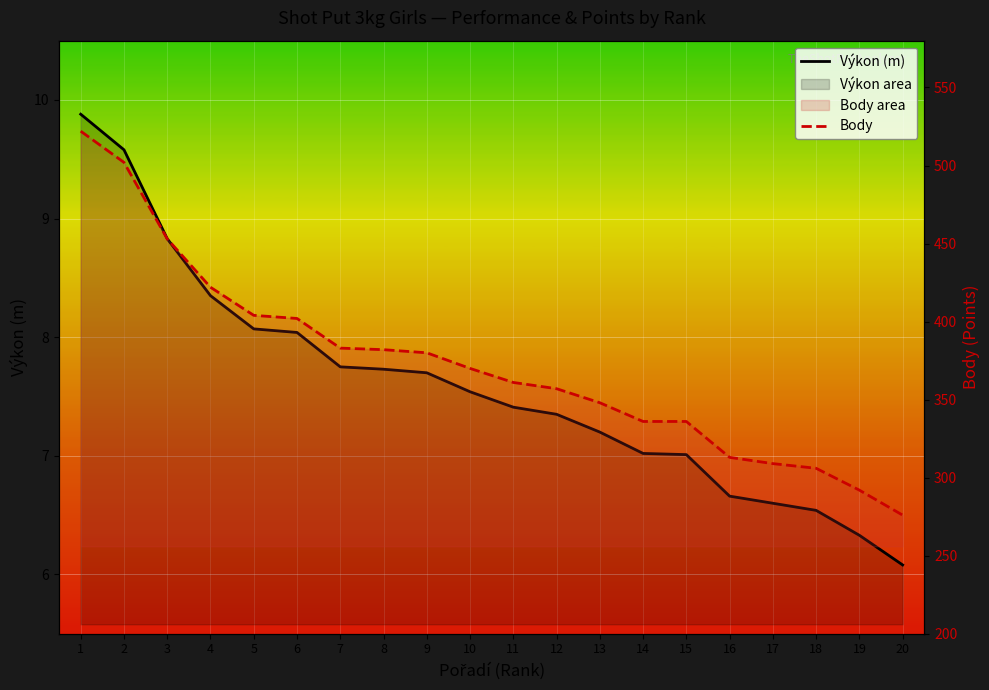

What is the value of the Body point at the 10th from the left?

370.0